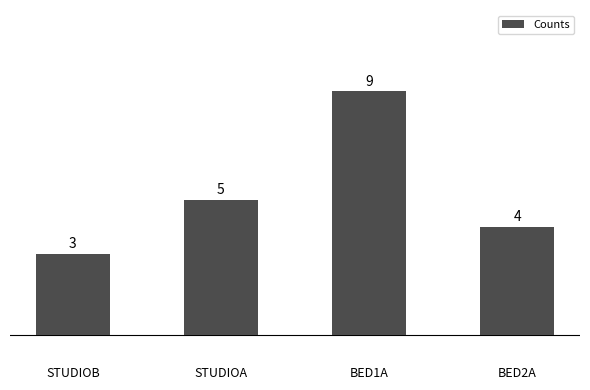

What position from the left is STUDIOA?

2